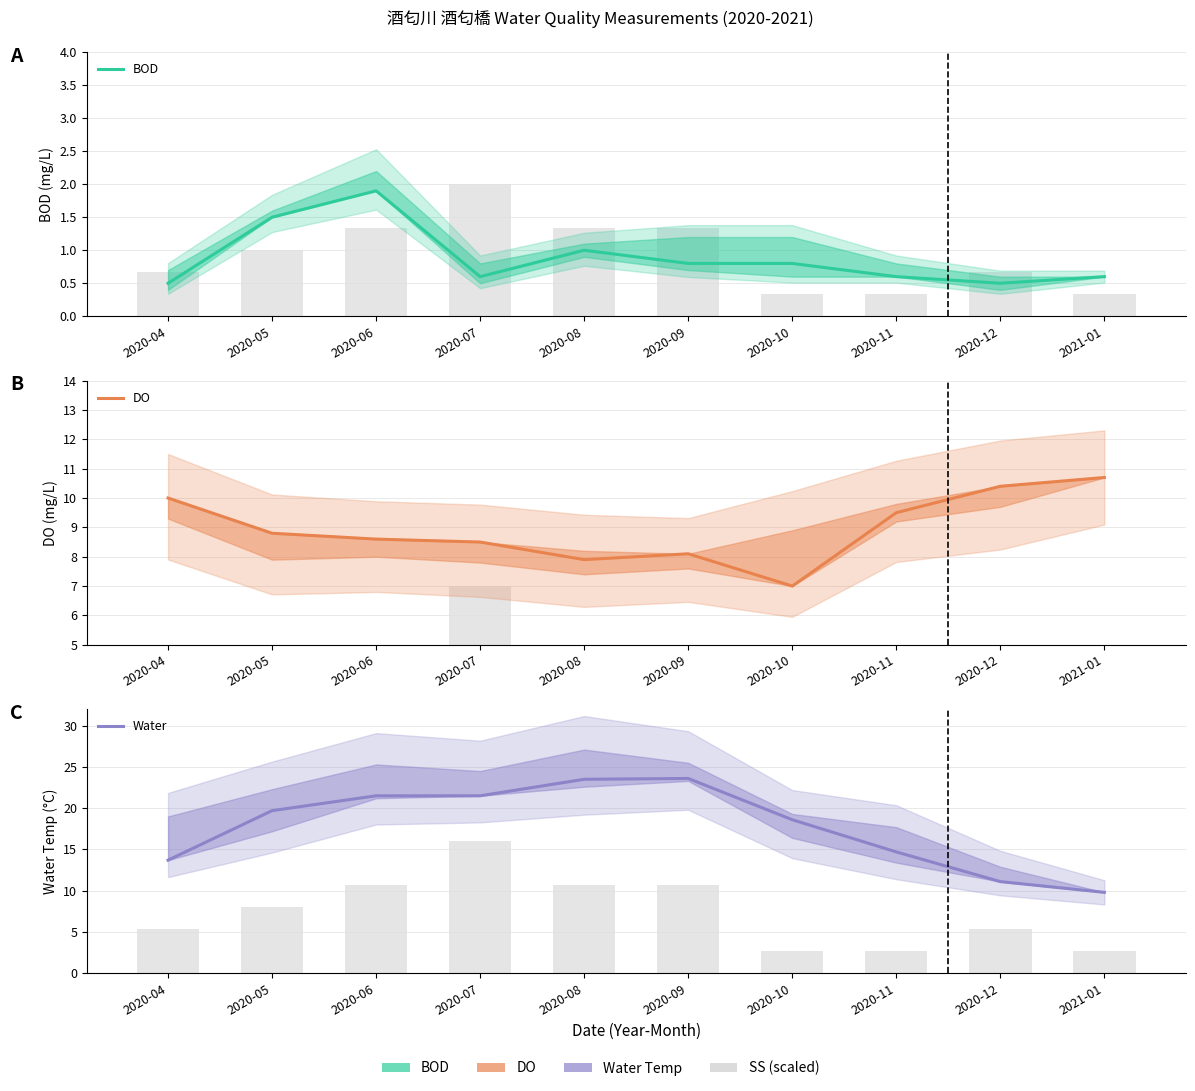

Which category has the highest value in the Water series?

2020-09